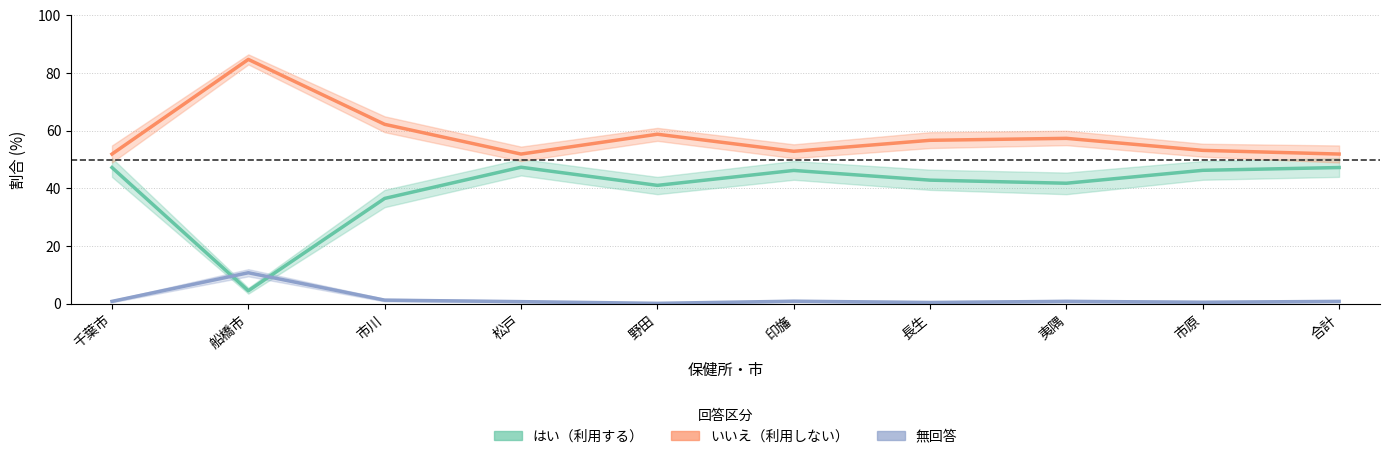

What is the difference between the 無回答 values at 千葉市 and 野田?

0.7